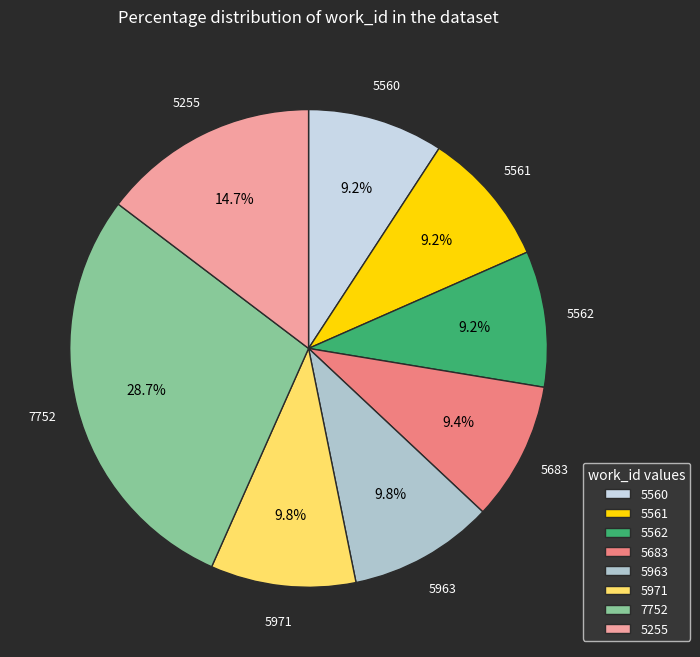

Is 5683 the majority of the pie?

No